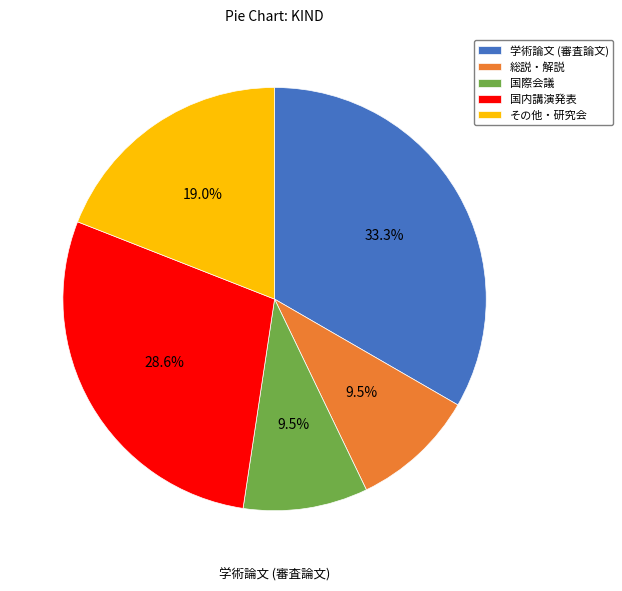

How many slices are in this pie chart?

5